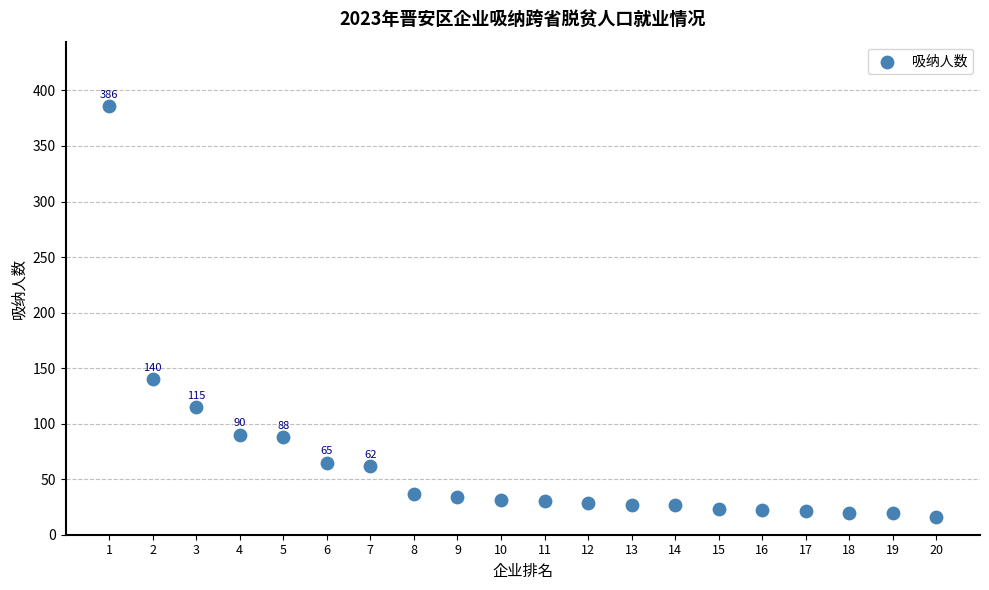

What Y value in the scatter plot is closest to 201?

140